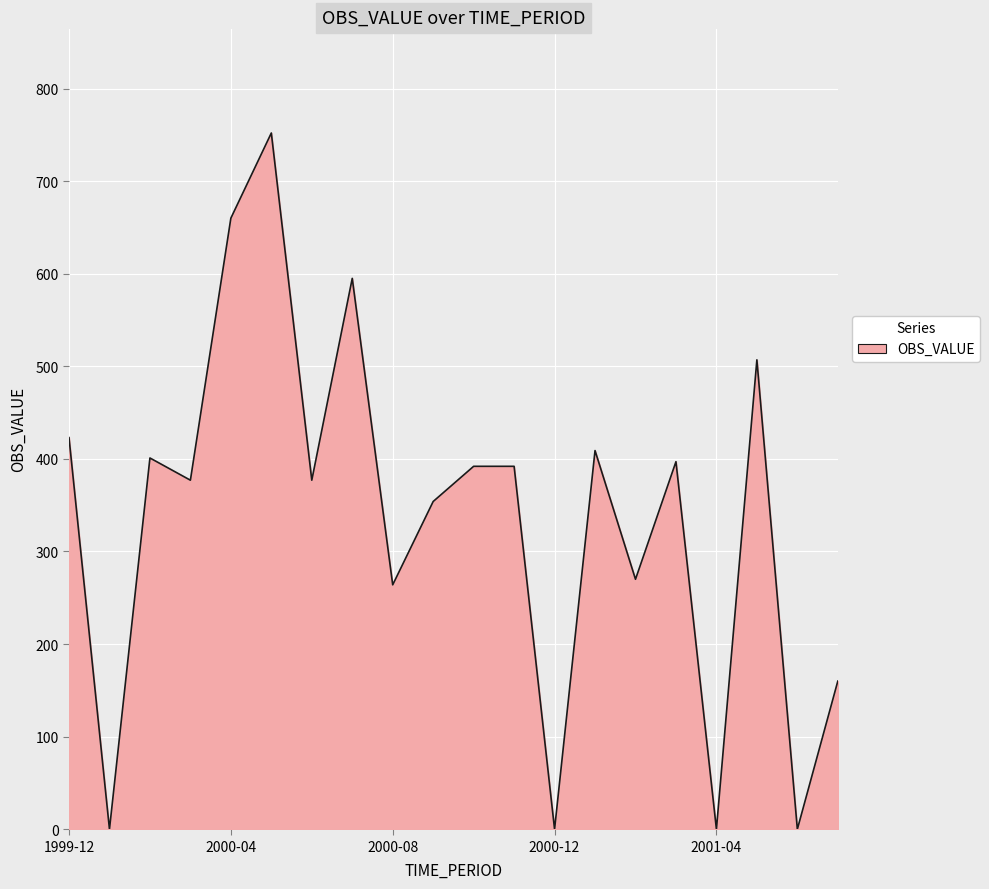

What is the difference between the maximum and minimum values?

752